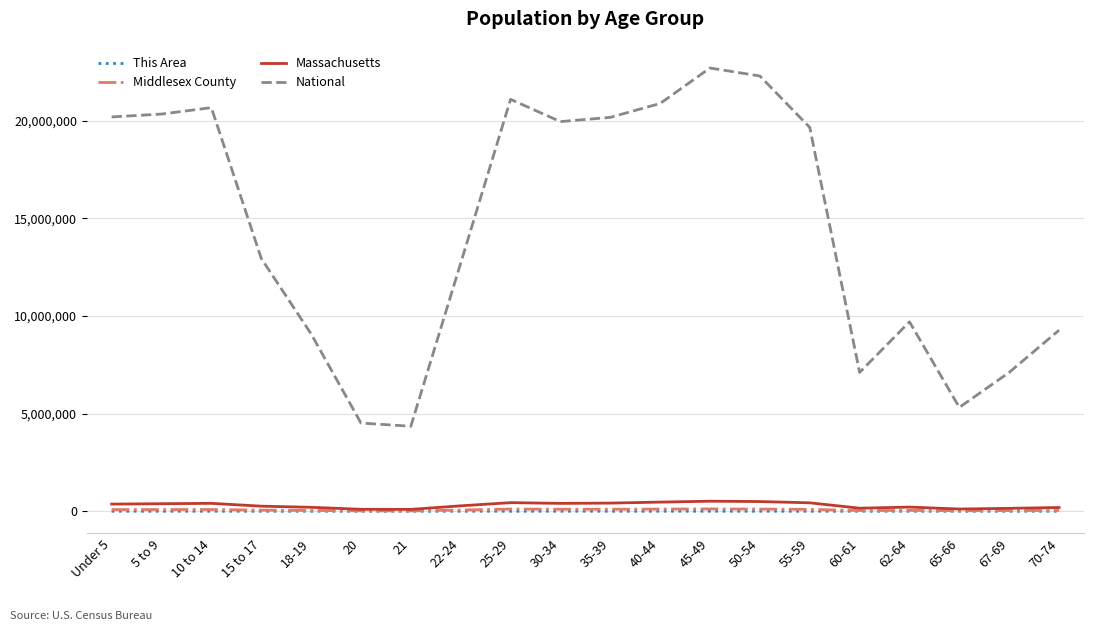

What is the greatest value displayed?

22708591